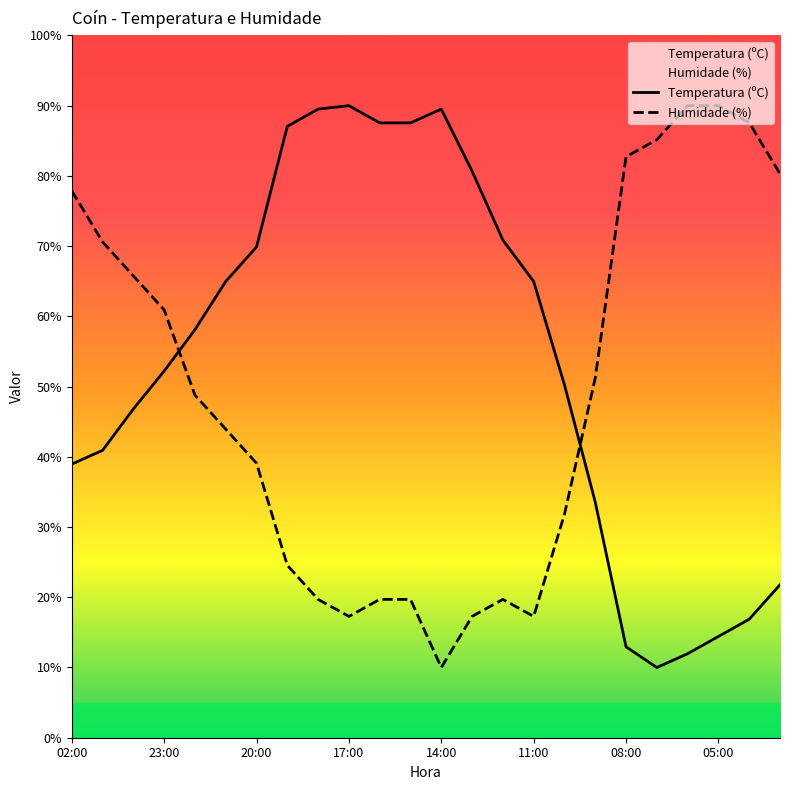

At which category is the sum across all series the highest?

02:00